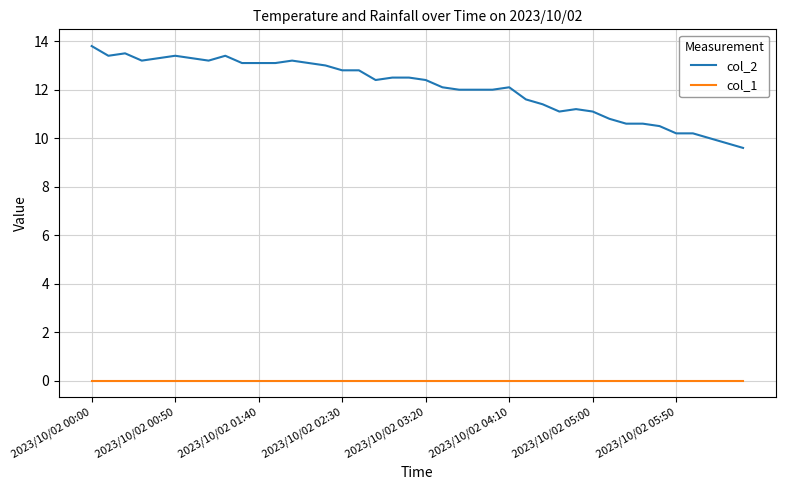

What is the greatest value displayed?

13.8